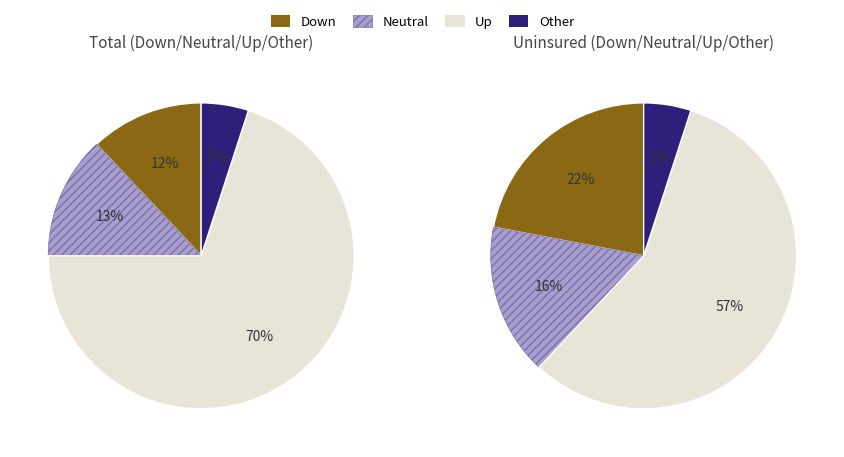

To the nearest percent, what is the combined percentage of - and up?

76%